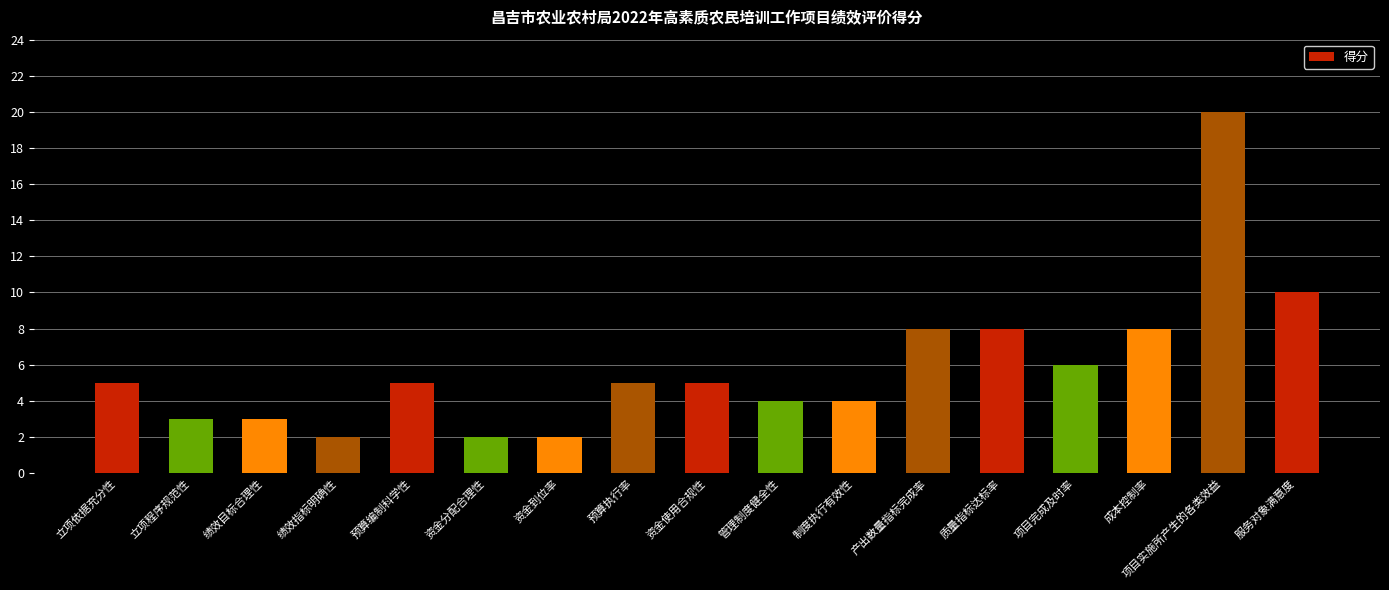

What is the label of the 2nd bar from the right?

项目实施所产生的各类效益